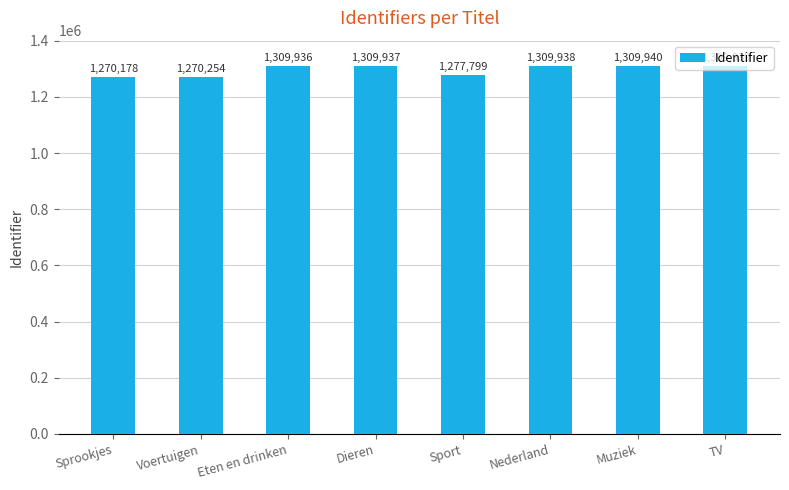

Read the value at Dieren, to the nearest 50.

1309950